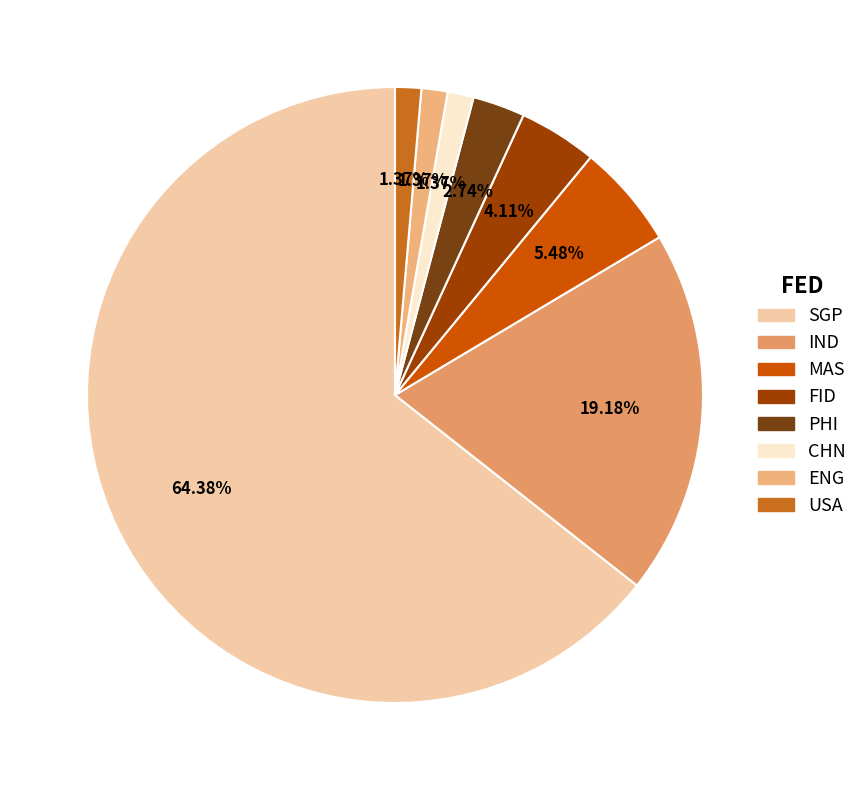

Count the number of slices in the pie.

8